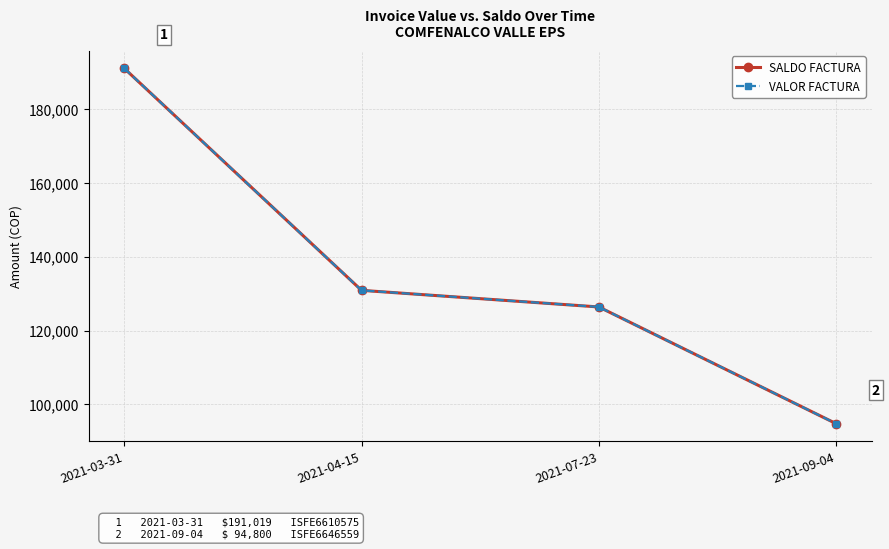

Does the chart have visible grid lines?

Yes